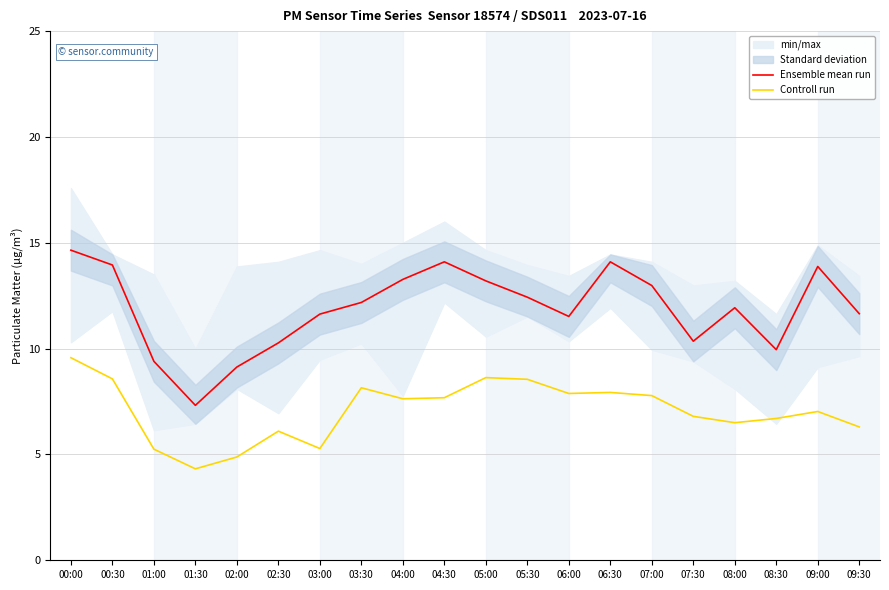

True or false: Controll run and Ensemble mean run intersect in this chart.

False